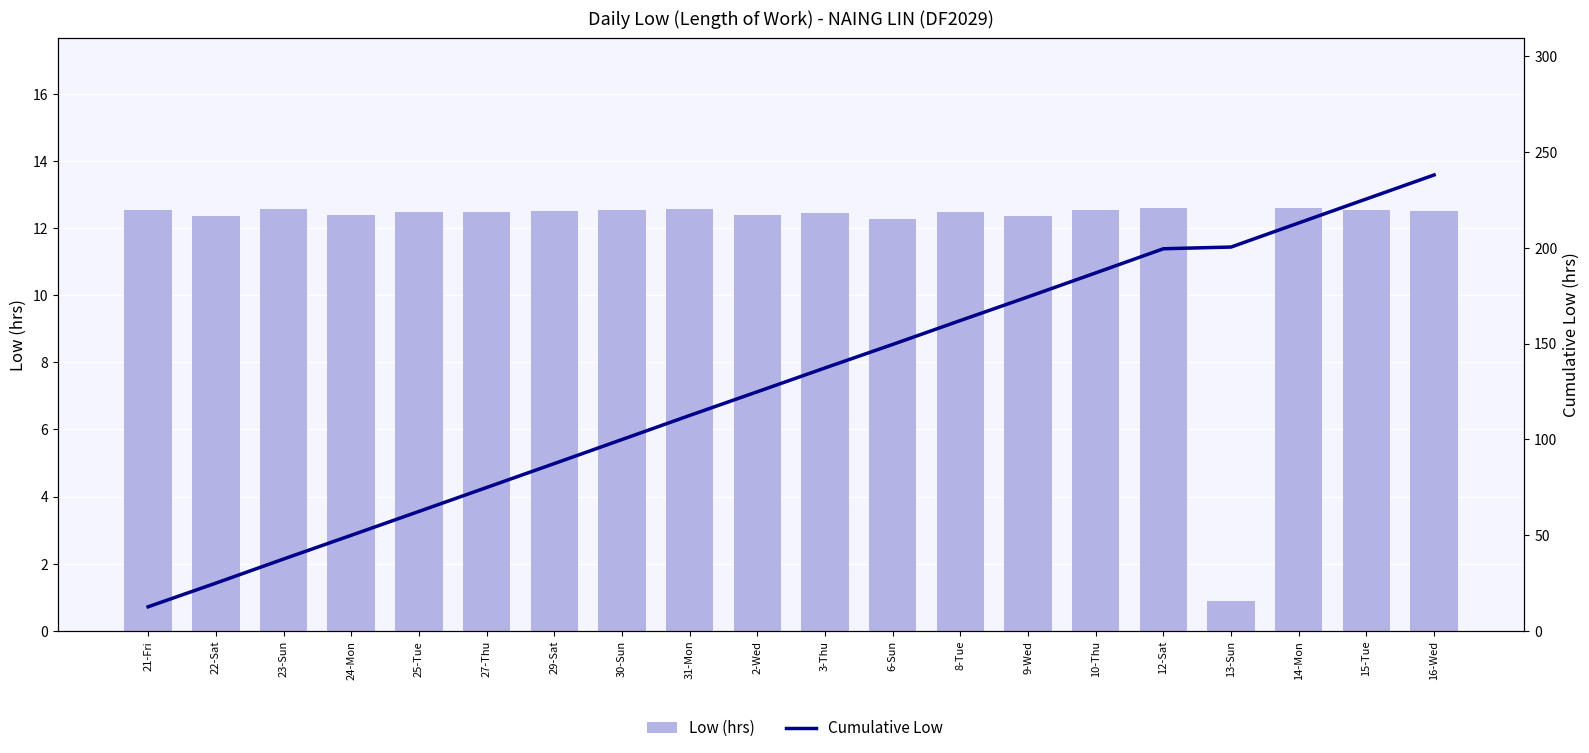

What is the sum of all Low (hrs) values?

238.1